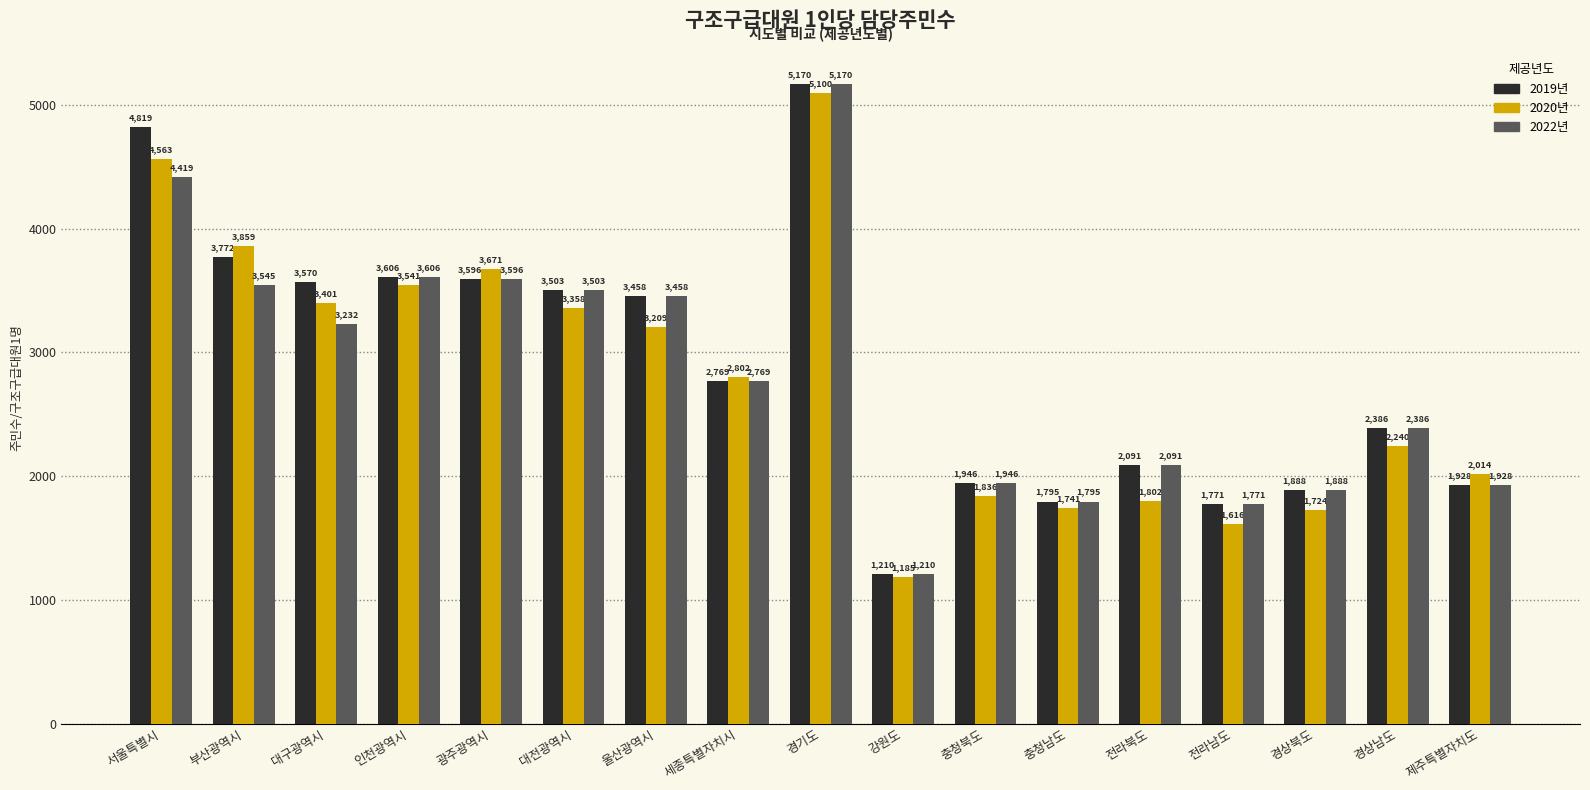

Does the chart contain stacked bars?

No